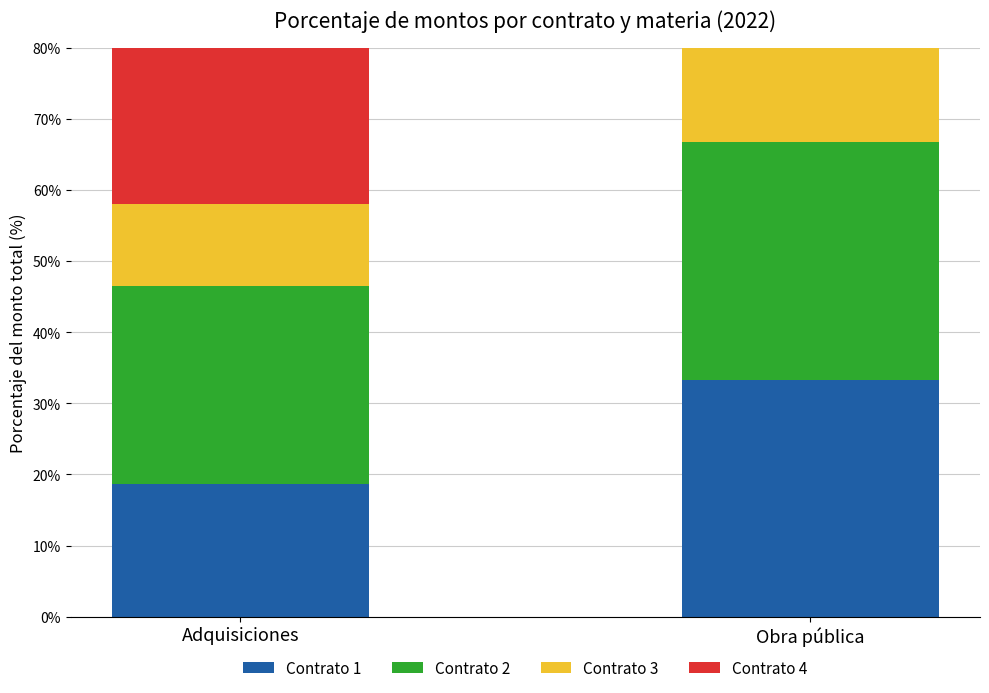

Between Adquisiciones and Obra pública, which series saw the biggest shift?

Contrato 4